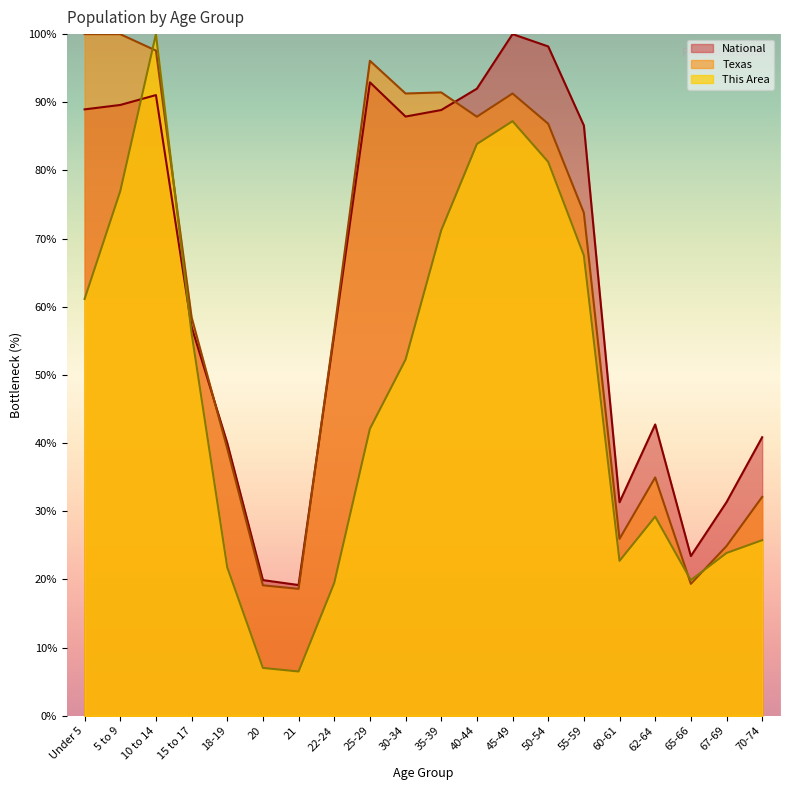

The National series shows 124.0 at 25-29. True or false?

False